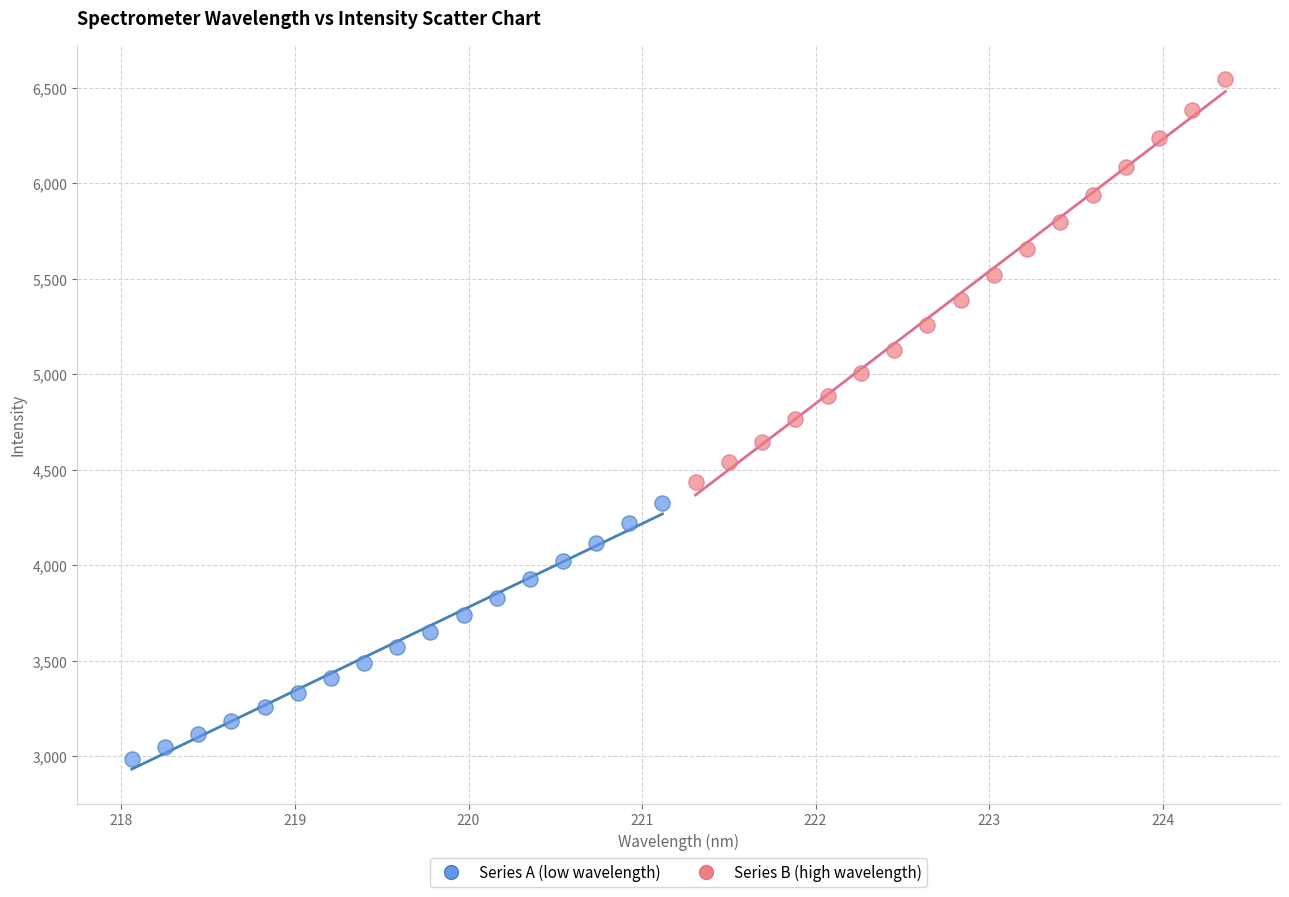

Which series reaches the minimum Y coordinate?

Series A (low wavelength)